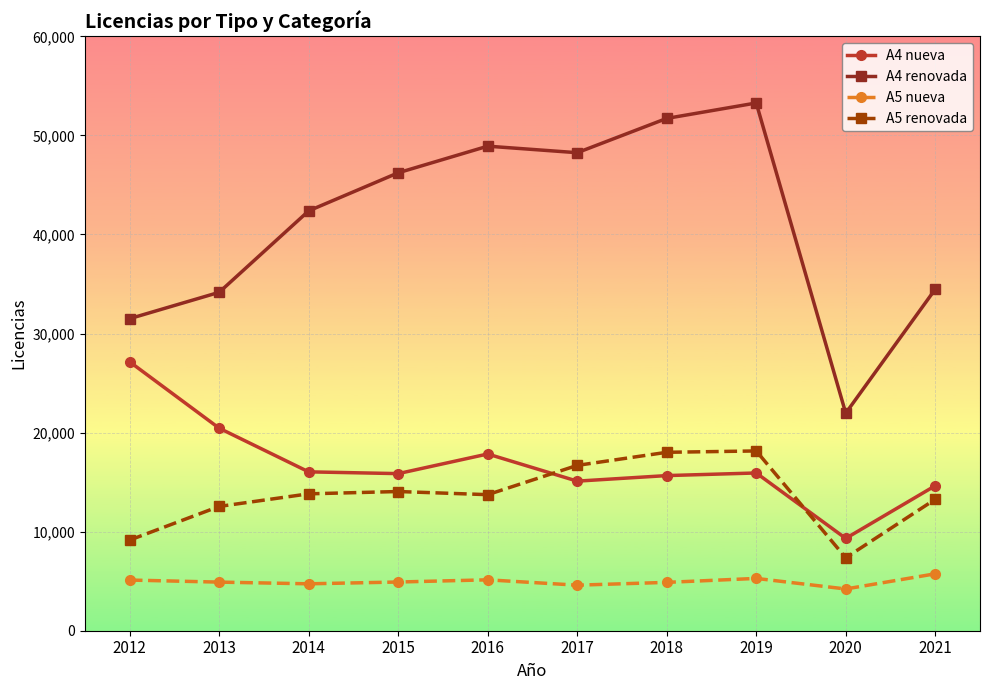

What is the spread (max minus min) of values at 2013?

29251